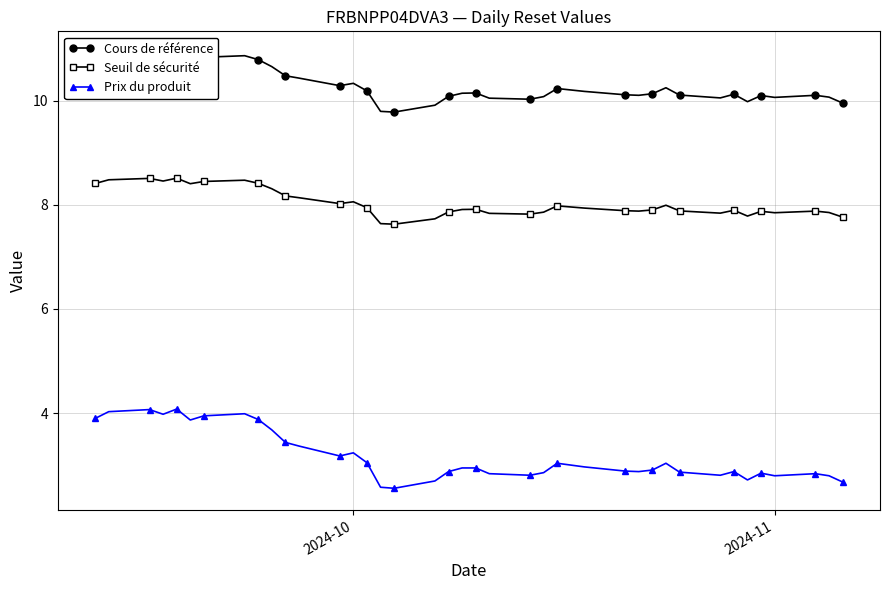

Is it true that Prix du produit equals 4.6 at 2024-10?

False